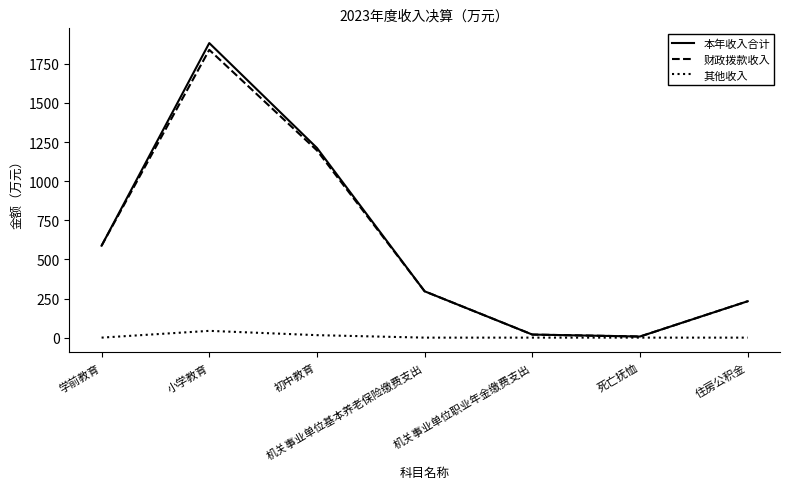

Is it true that 本年收入合计 equals 19.6 at 机关事业单位职业年金缴费支出?

True